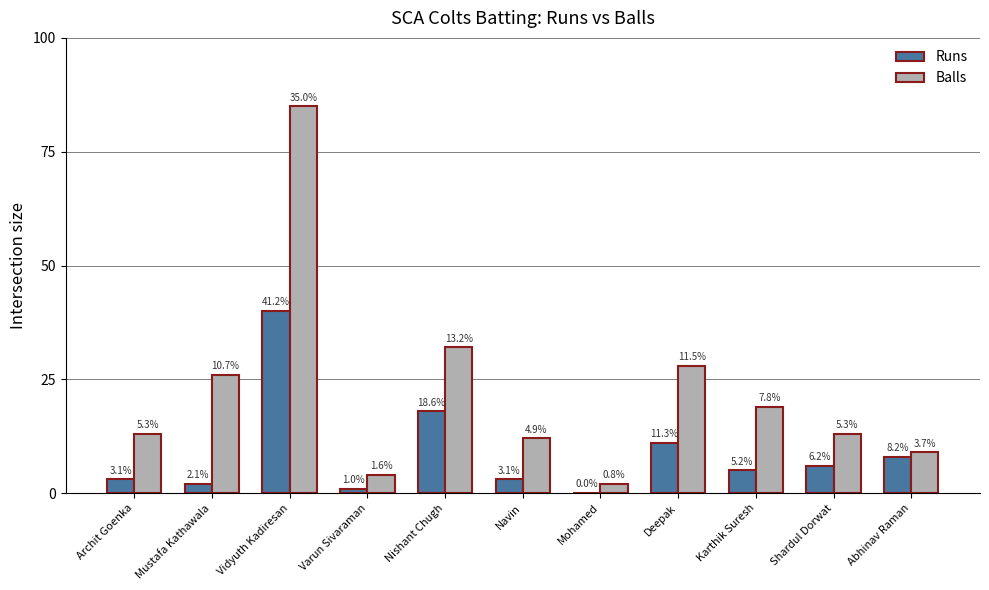

Reading left to right, extract all data points from this chart.

Runs: 3	2	40	1	18	3	0	11	5	6	8
Balls: 13	26	85	4	32	12	2	28	19	13	9